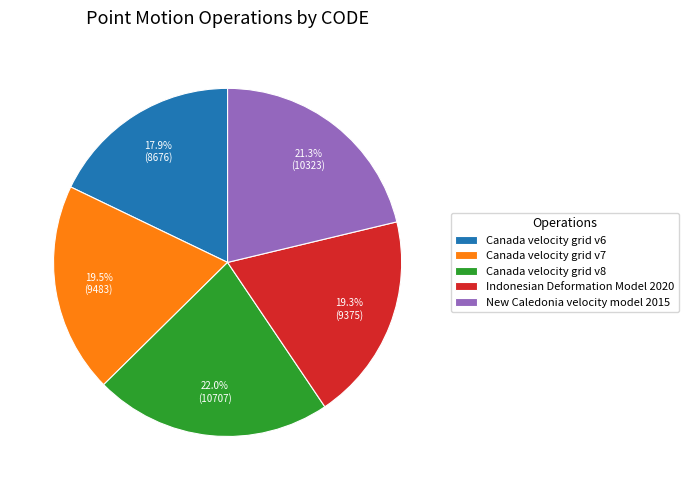

What is the largest slice in the pie chart?

Canada velocity grid v8